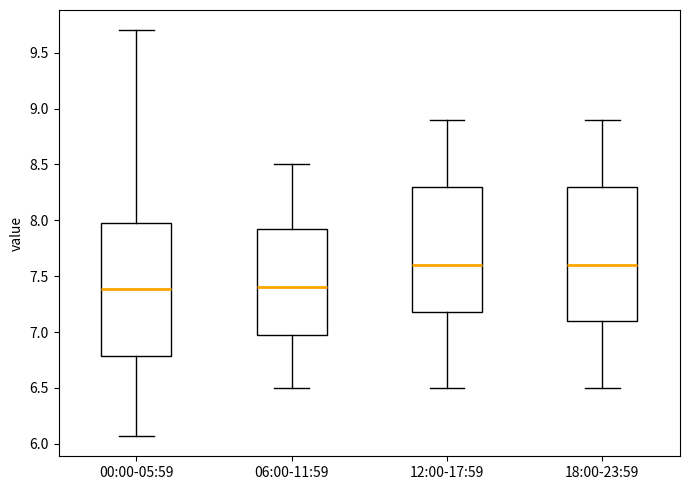

Reading left to right, read every box against the y-axis: the position of its median line, the range the box covers, and the ends of its whiskers. The values are not printed on the chart, so give them approximately, as read against the axis.

00:00-05:59: median 7.40, box 6.80 to 8.00, whiskers 6.05 to 9.70
06:00-11:59: median 7.40, box 7.00 to 7.95, whiskers 6.50 to 8.50
12:00-17:59: median 7.60, box 7.20 to 8.30, whiskers 6.50 to 8.90
18:00-23:59: median 7.60, box 7.10 to 8.30, whiskers 6.50 to 8.90